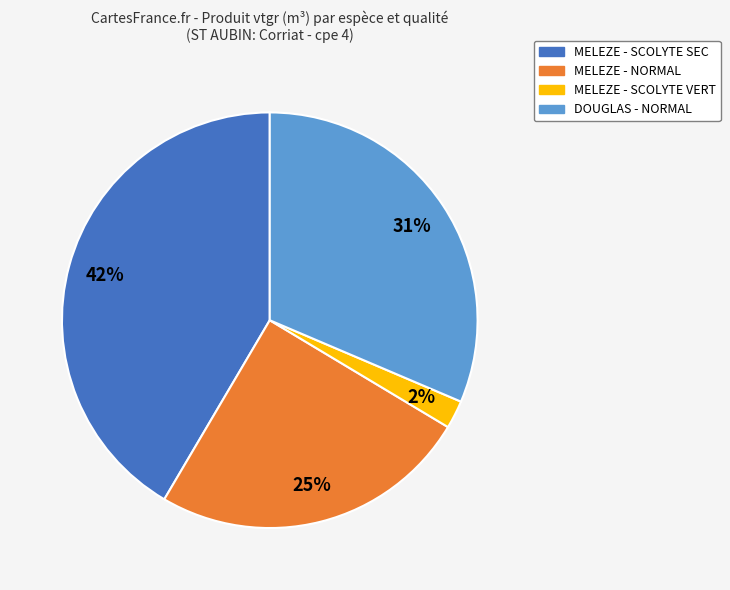

To the nearest percent, what is the average slice percentage?

25%